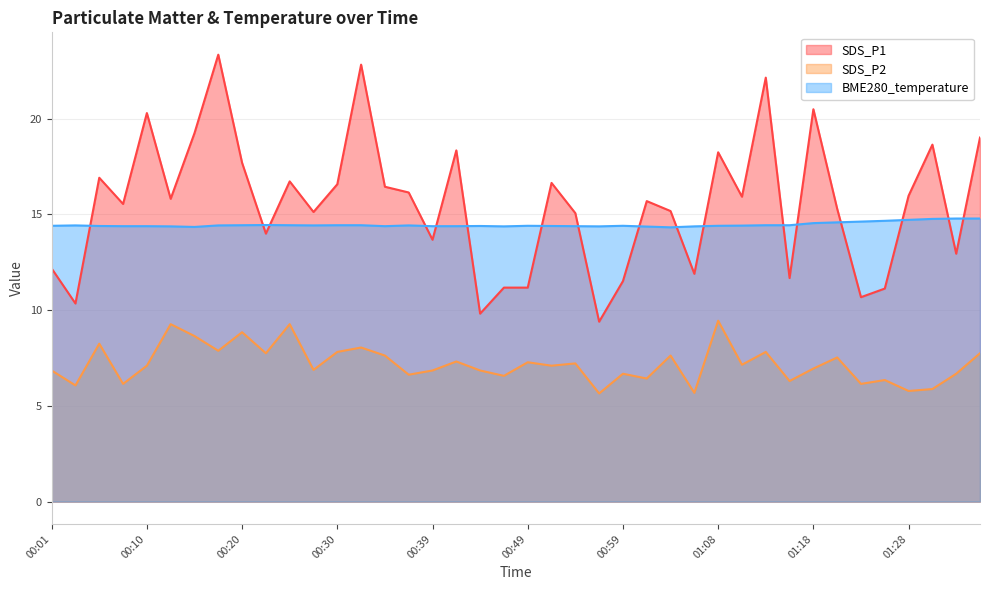

Which series has the widest spread of values?

SDS_P1